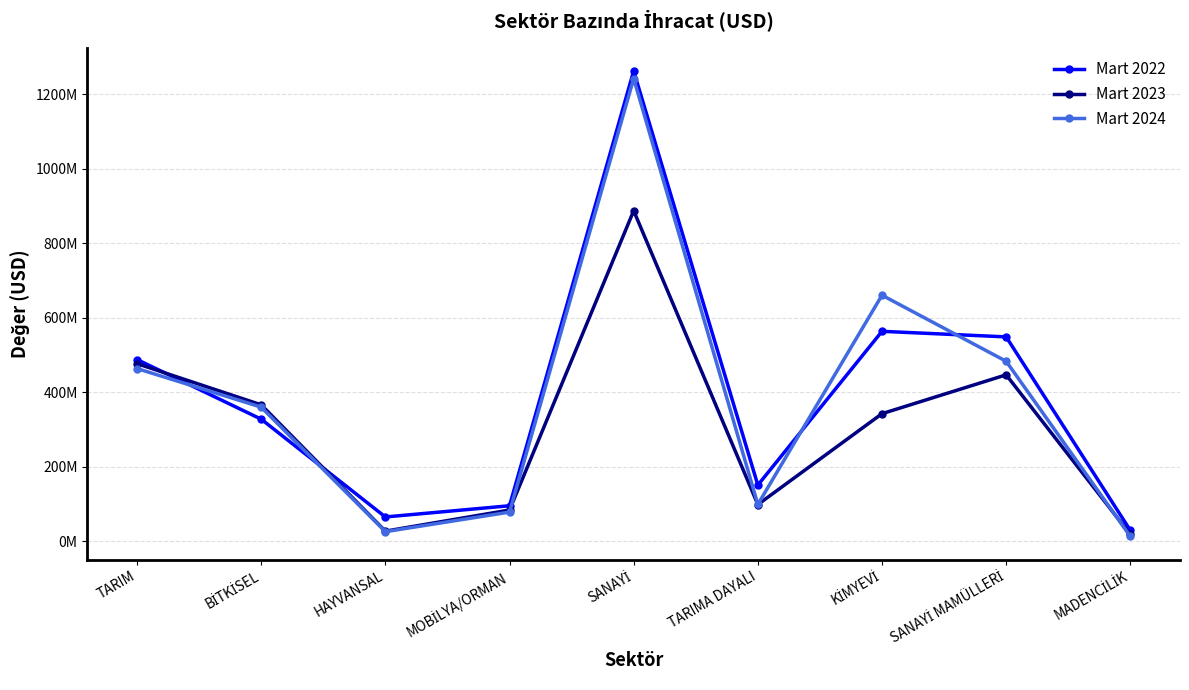

At which label does Mart 2022 reach its peak?

SANAYİ